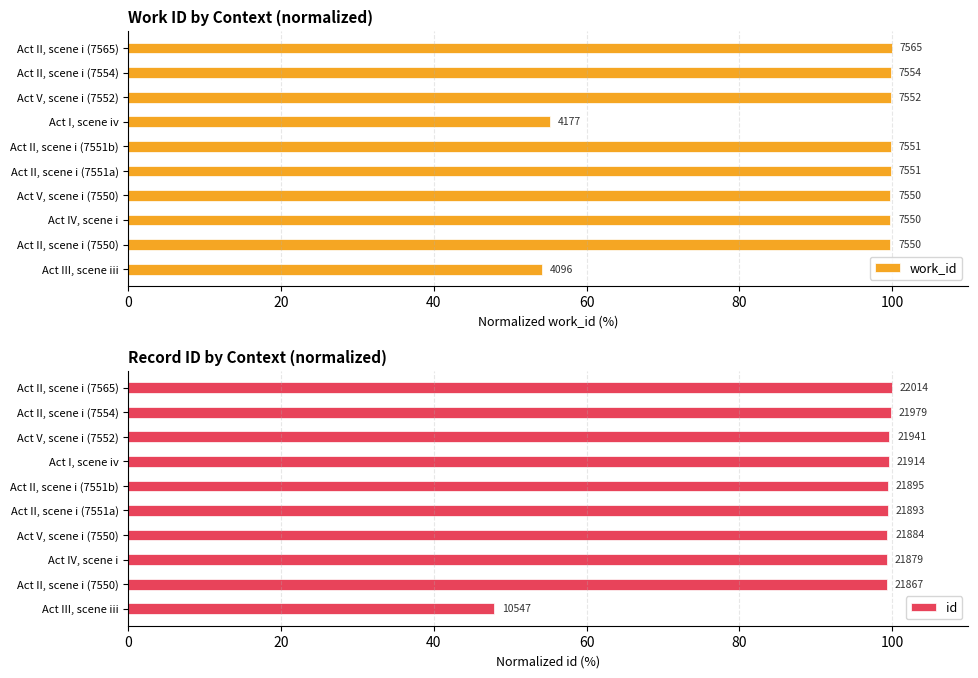

List the series in order of their overall mean, highest first.

id, work_id